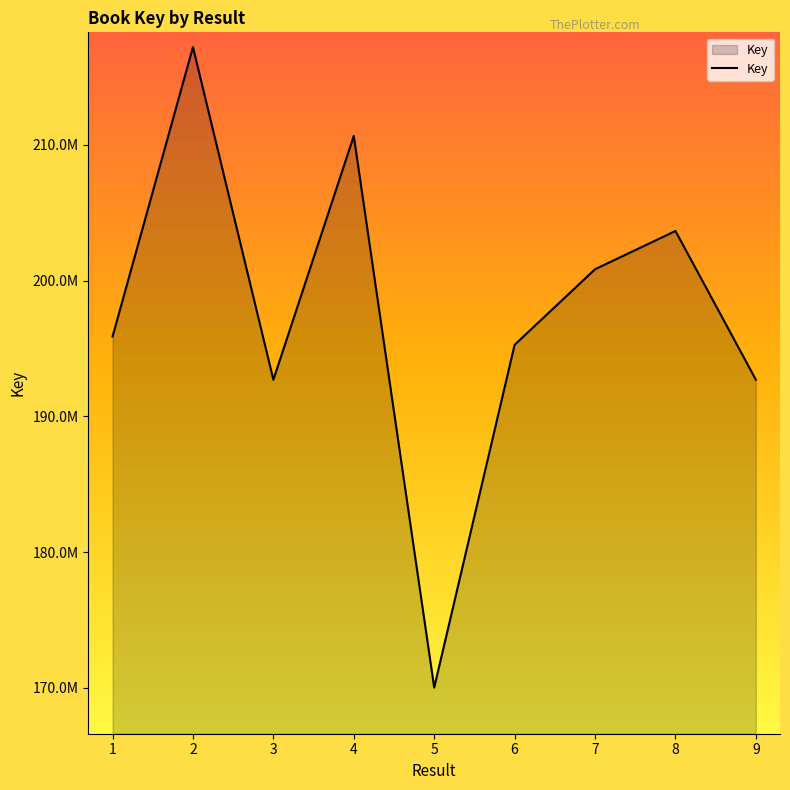

Rank the categories by value from highest to lowest.

2, 4, 8, 7, 1, 6, 3, 9, 5